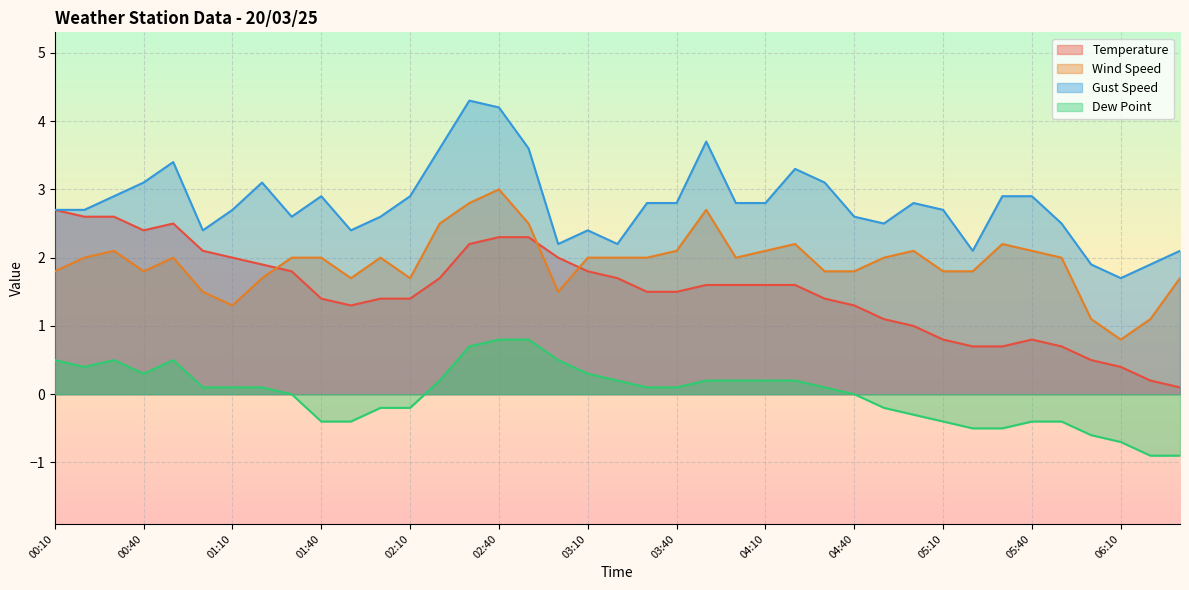

Rank the series at 02:20 from lowest to highest value.

Dew Point, Temperature, Wind Speed, Gust Speed